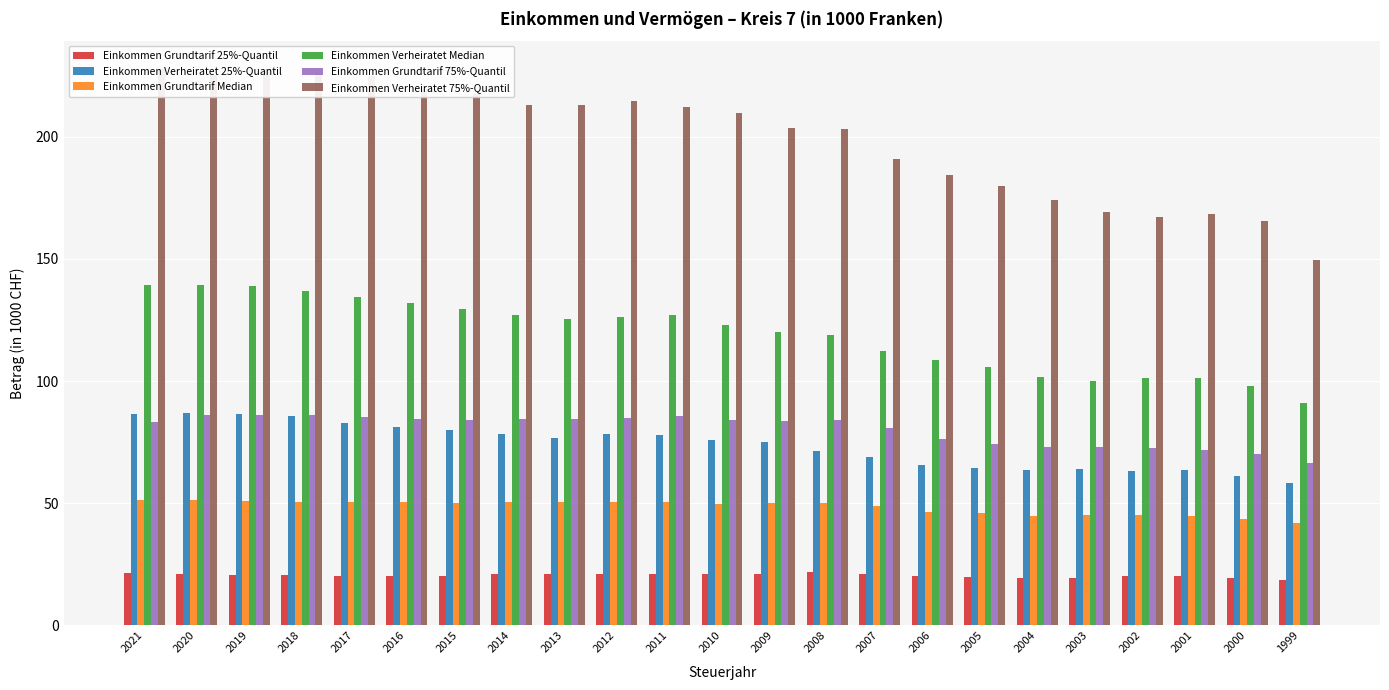

What value does the Einkommen Verheiratet 25%-Quantil series have at 2020?

86.8